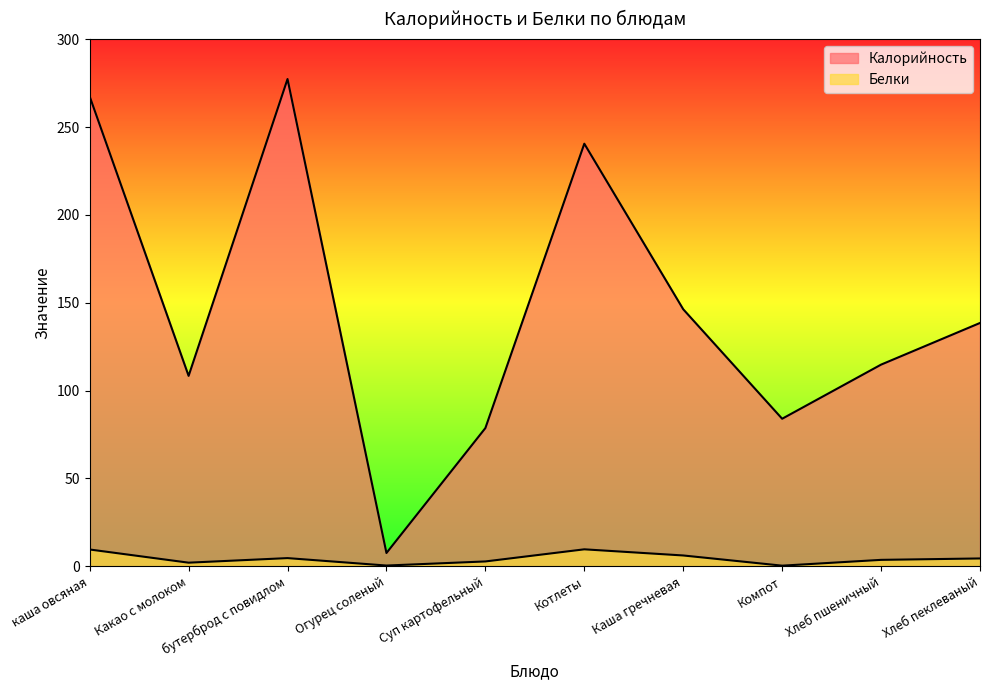

True or false: Белки and Калорийность cross at least once.

False